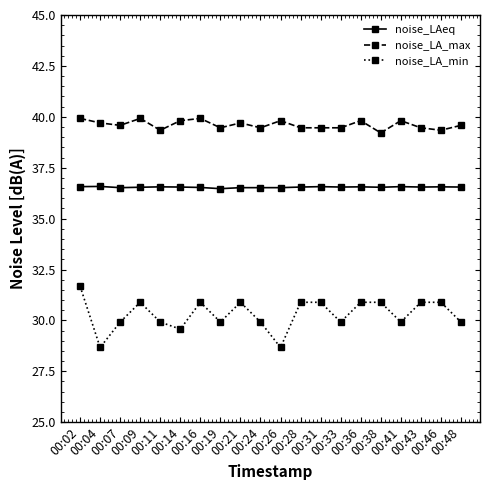

True or false: noise_LAeq and noise_LA_min intersect in this chart.

False